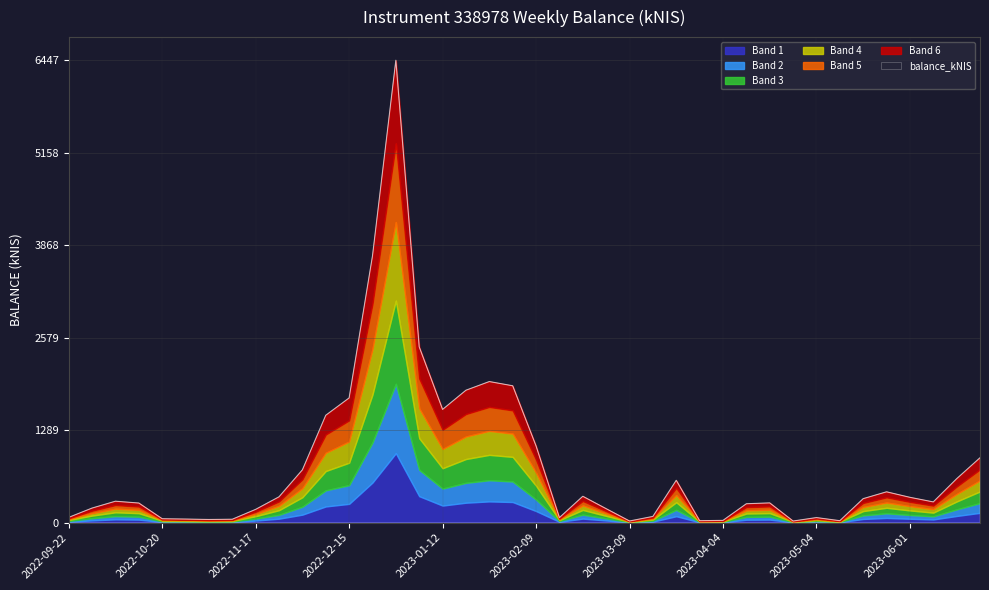

What position from the left is 2022-11-17?

9